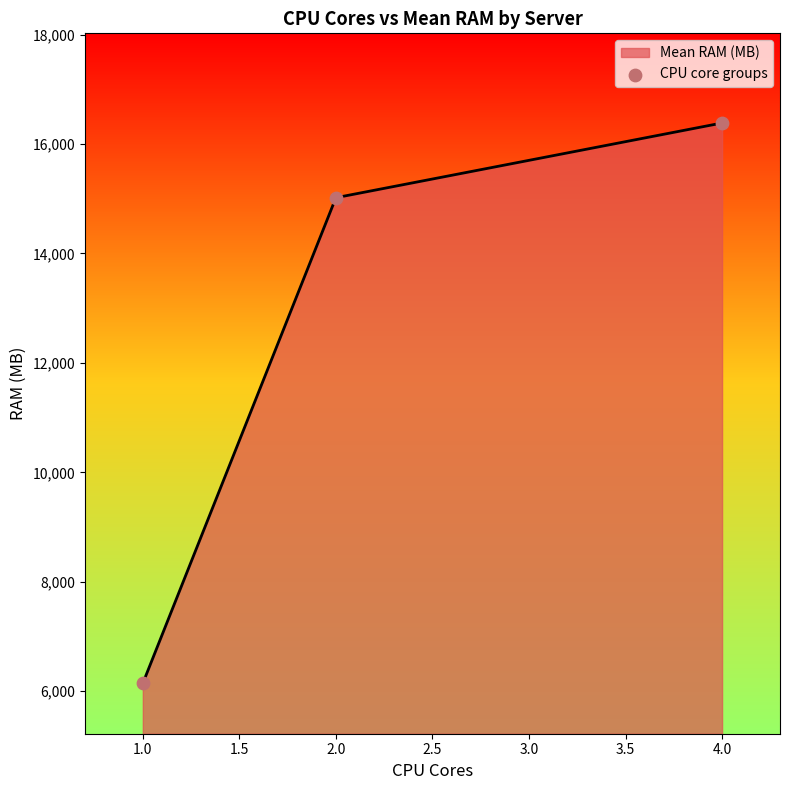

What is the change in value from 1.0 to 4.0?

+10240.0